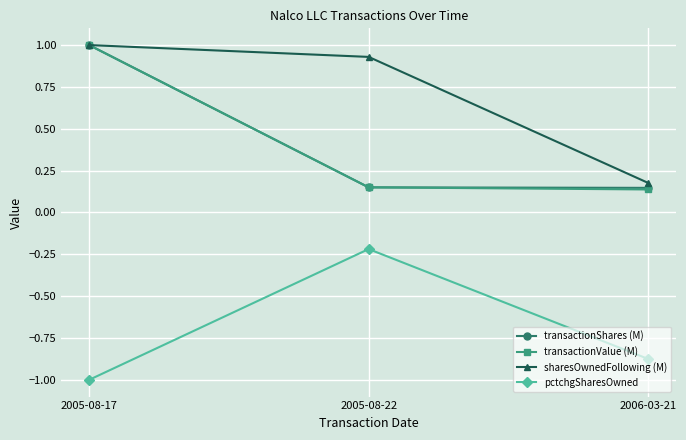

How many lines are shown in the chart?

4